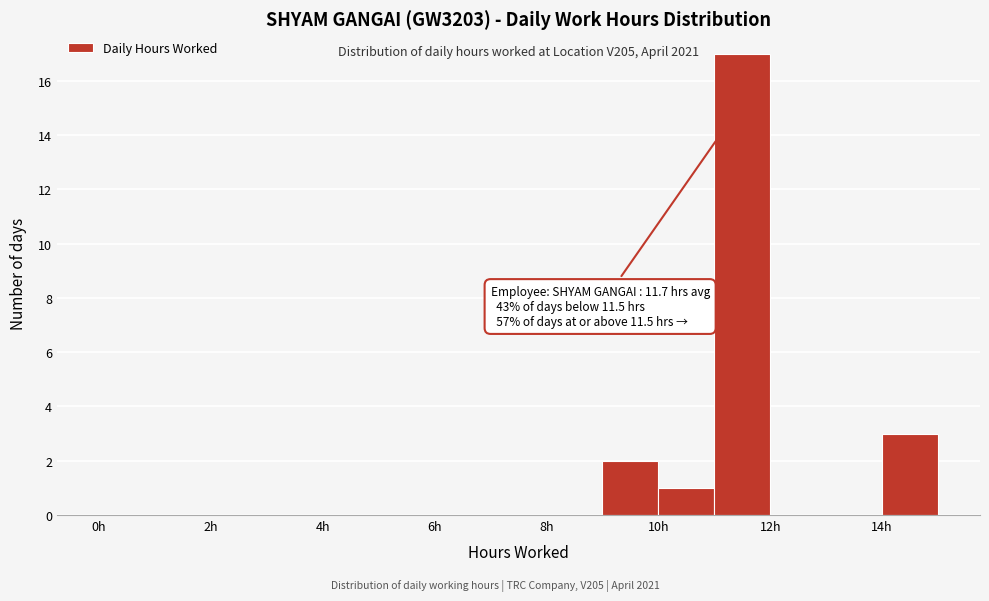

Which range on the x-axis has the tallest bar?

11 to 12